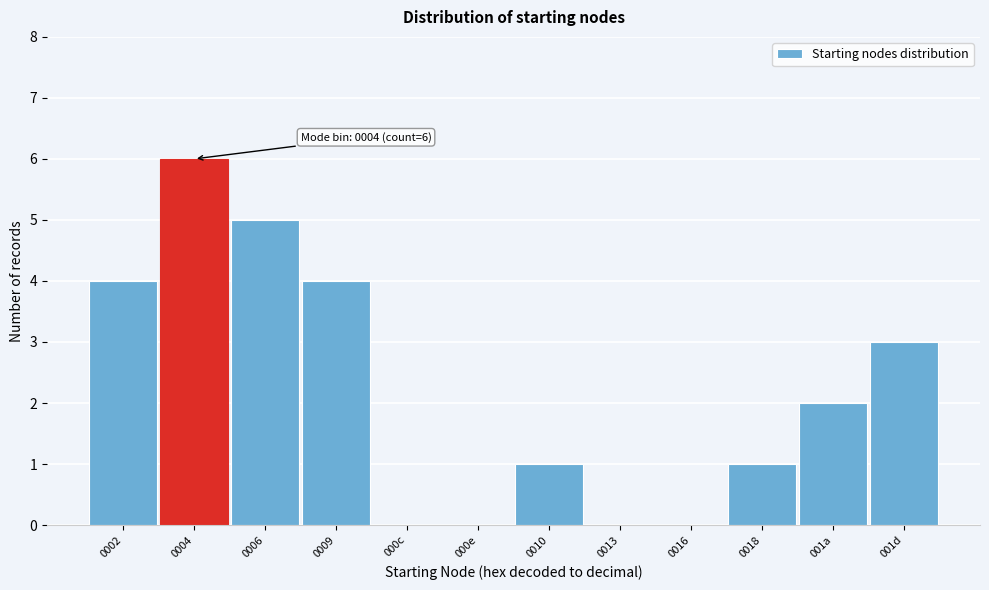

Reading left to right, transcribe all the data shown in this chart.

0002=4	0004=6	0006=5	0009=4	000c=0	000e=0	0010=1	0013=0	0016=0	0018=1	001a=2	001d=3